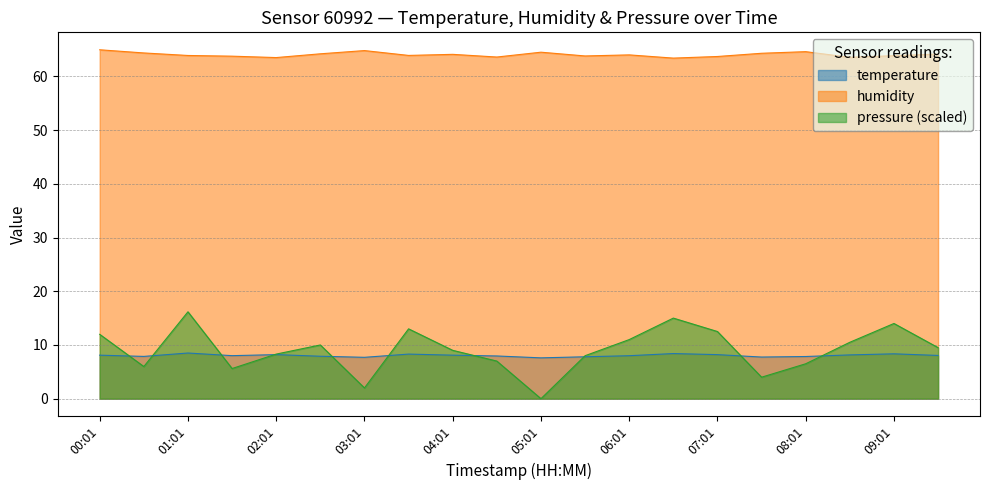

Reading left to right, transcribe all the data shown in this chart.

temperature: 00:01=8.1	00:31=7.9	01:01=8.5	01:31=8.0	02:01=8.2	02:31=7.9	03:01=7.7	03:31=8.3	04:01=8.1	04:31=8.0	05:01=7.6	05:31=7.8	06:01=8.0	06:31=8.4	07:01=8.2	07:31=7.8	08:01=7.8	08:31=8.2	09:01=8.3	09:31=8.1
humidity: 00:01=65.0	00:31=64.4	01:01=63.9	01:31=63.8	02:01=63.5	02:31=64.2	03:01=64.8	03:31=63.9	04:01=64.1	04:31=63.6	05:01=64.5	05:31=63.8	06:01=64.0	06:31=63.4	07:01=63.7	07:31=64.3	08:01=64.6	08:31=63.5	09:01=63.9	09:31=64.2
pressure_norm: 00:01=12.0	00:31=6.0	01:01=16.2	01:31=5.6	02:01=8.3	02:31=10.0	03:01=2.0	03:31=13.0	04:01=9.0	04:31=7.0	05:01=0.0	05:31=8.0	06:01=11.0	06:31=15.0	07:01=12.5	07:31=4.0	08:01=6.5	08:31=10.5	09:01=14.0	09:31=9.5